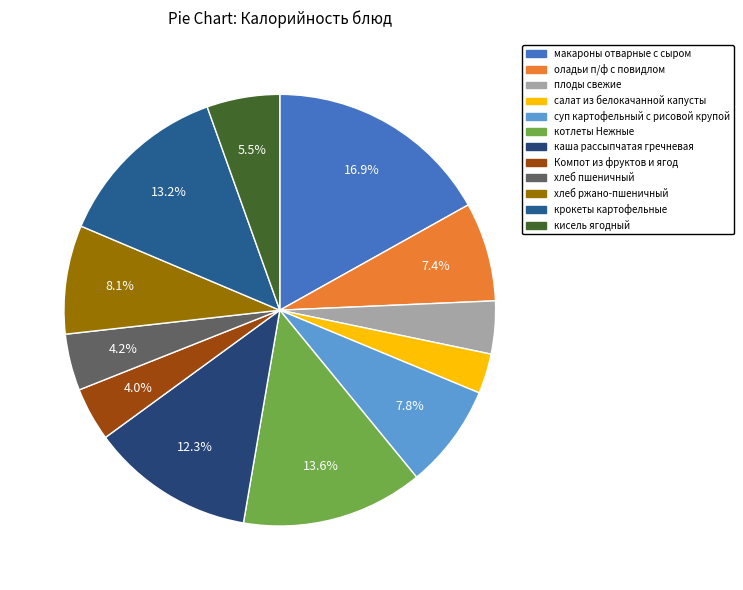

What percentage is the салат из белокачанной капусты slice, to the nearest percent?

3%